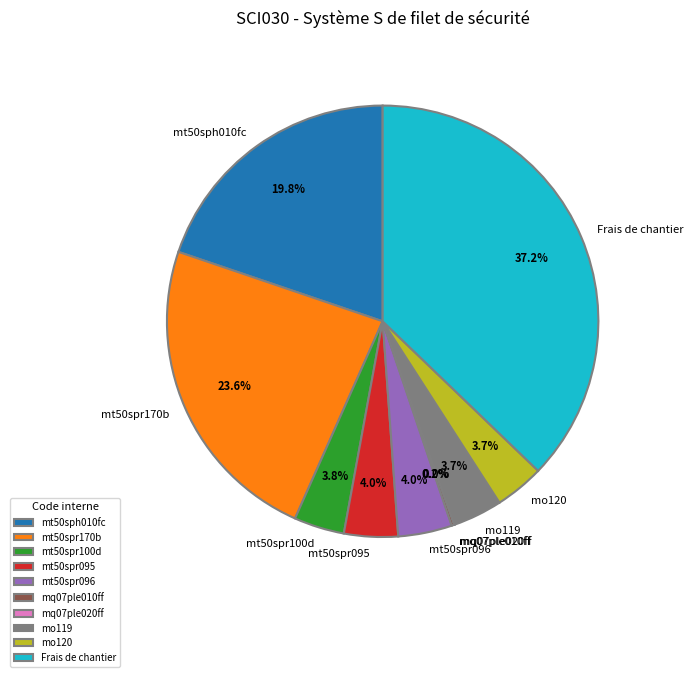

To the nearest percent, what portion does mo119 represent?

4%